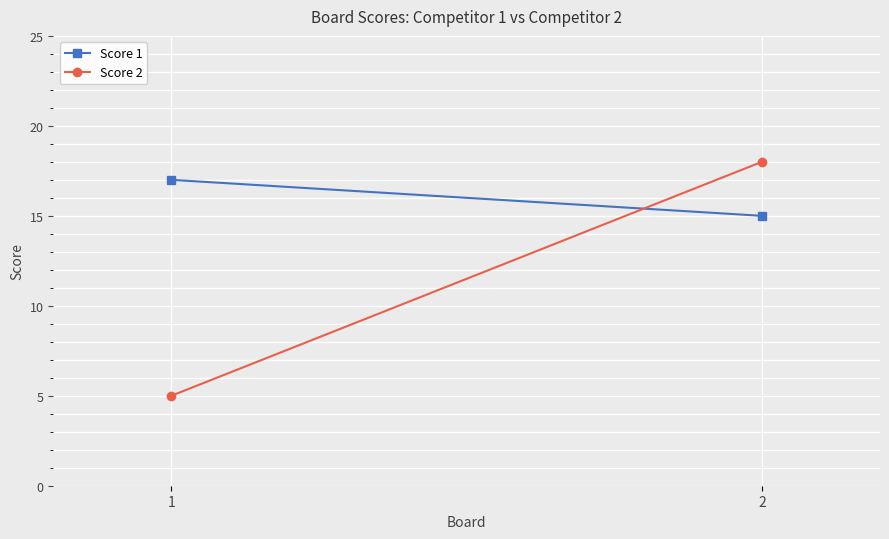

At how many categories does at least one series exceed 16?

2